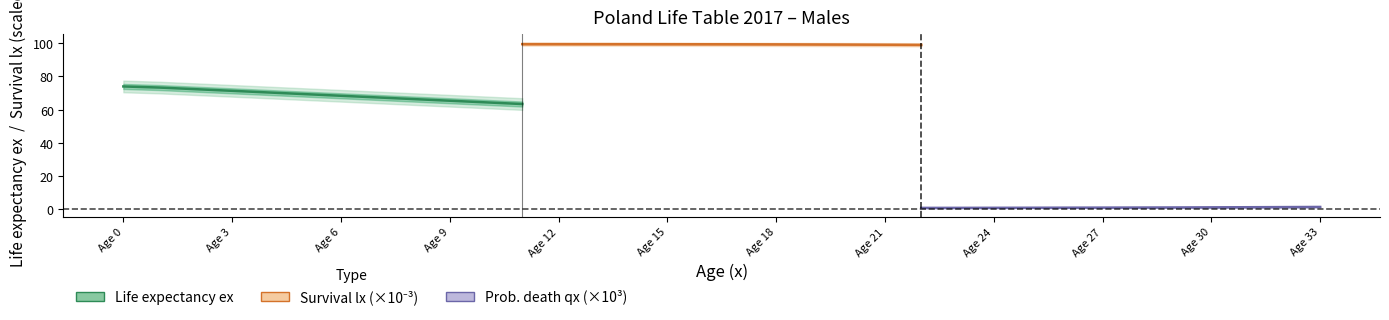

What is the average value of the Life expectancy ex series?

68.8